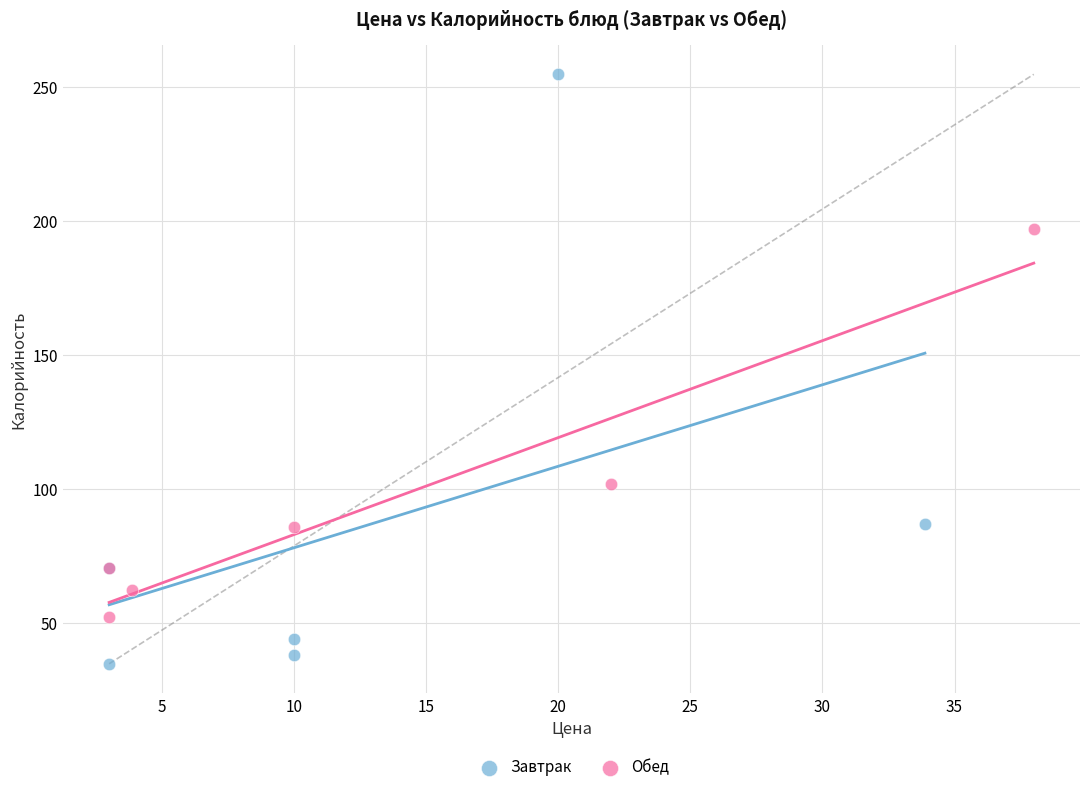

Which series has the largest Y range (max minus min)?

Завтрак